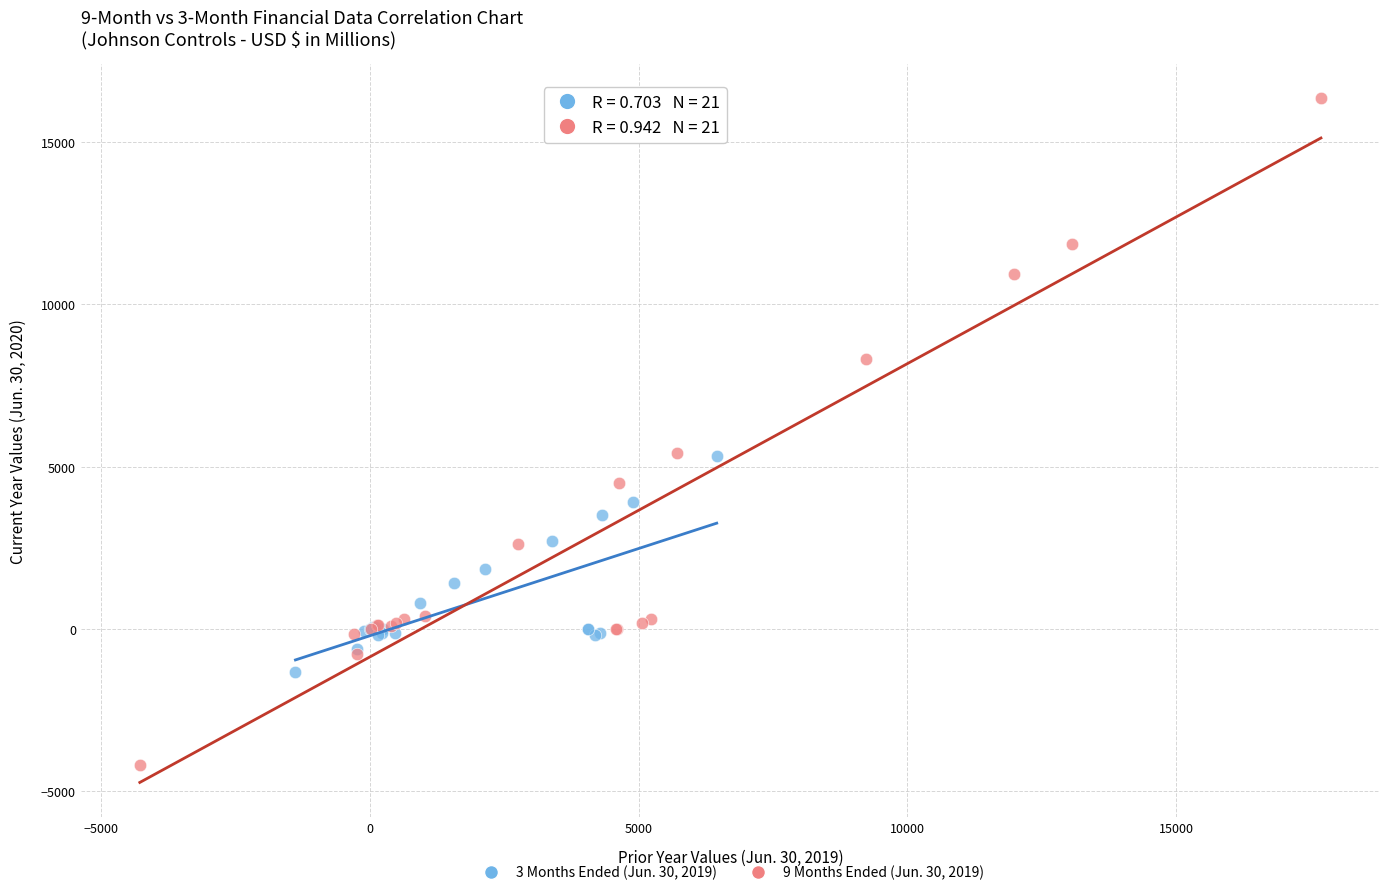

Which series contains the lowest Y value?

9 Months Ended (Jun. 30, 2019)